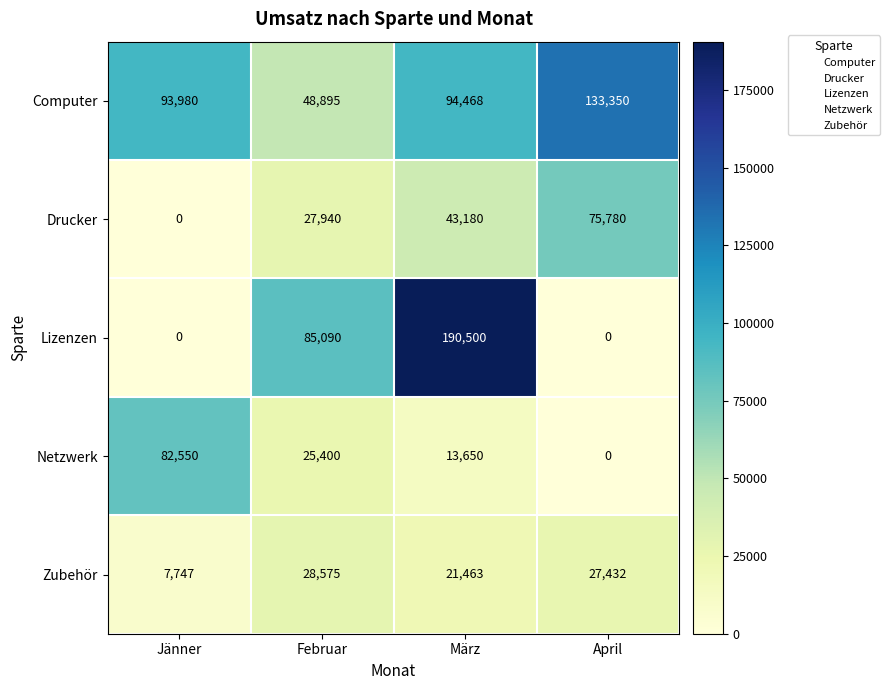

Between Jänner and Februar, which series saw the biggest shift?

Lizenzen